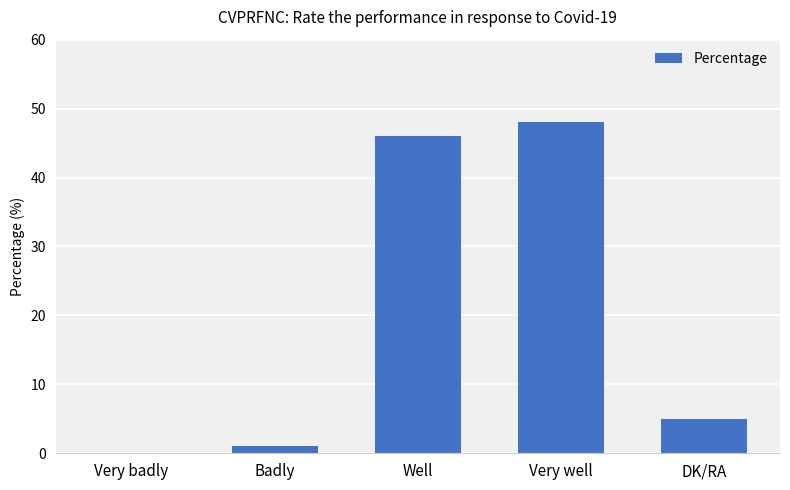

Approximately how many times larger is the value at Well compared to Very well?

1.0